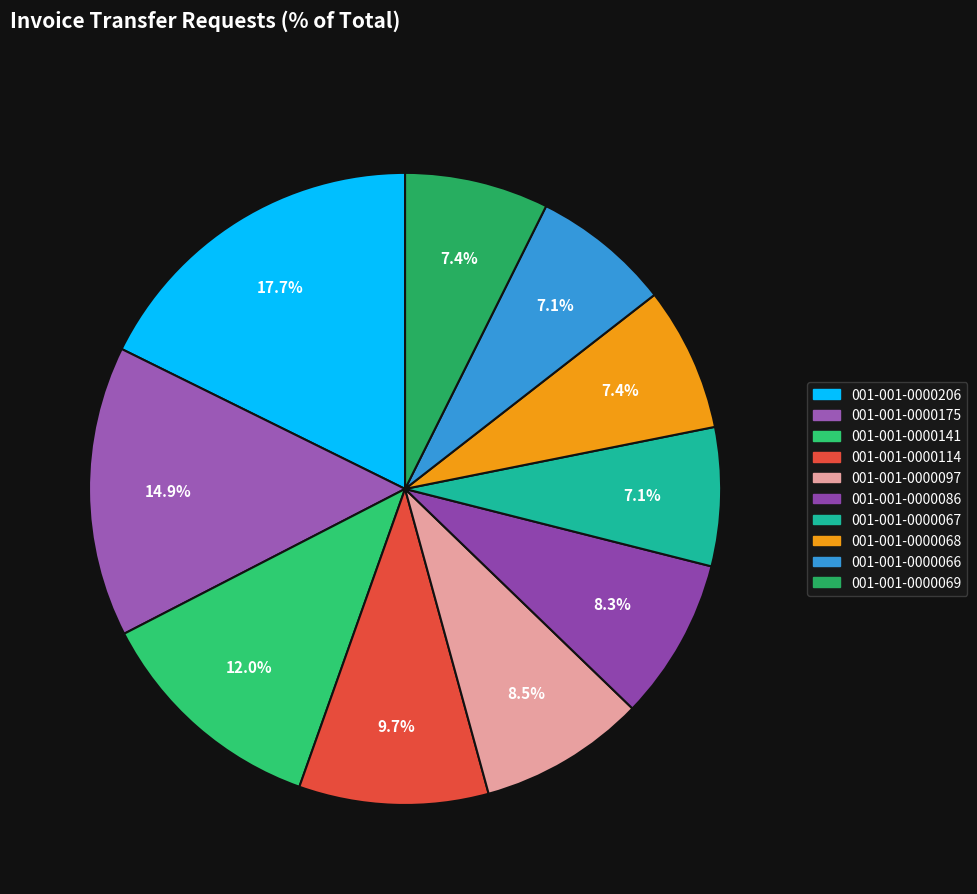

What portion of the pie excludes 001-001-0000141?

88.0%